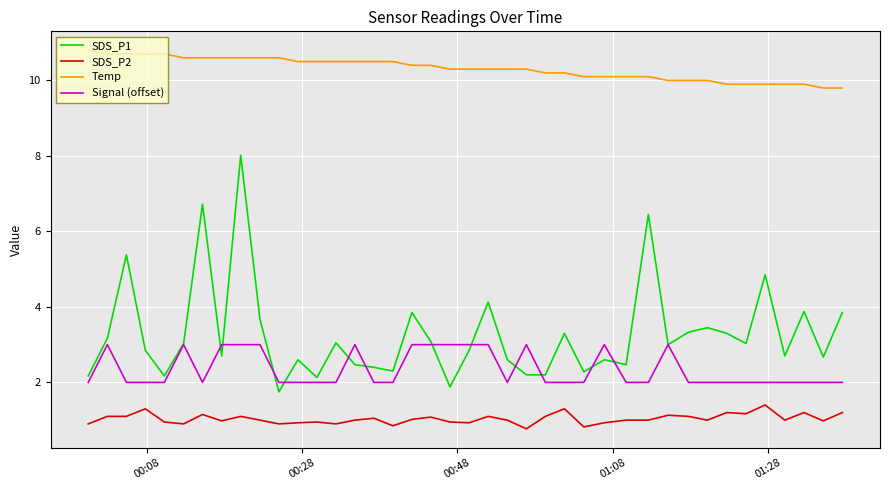

Which series has the widest spread of values?

SDS_P1